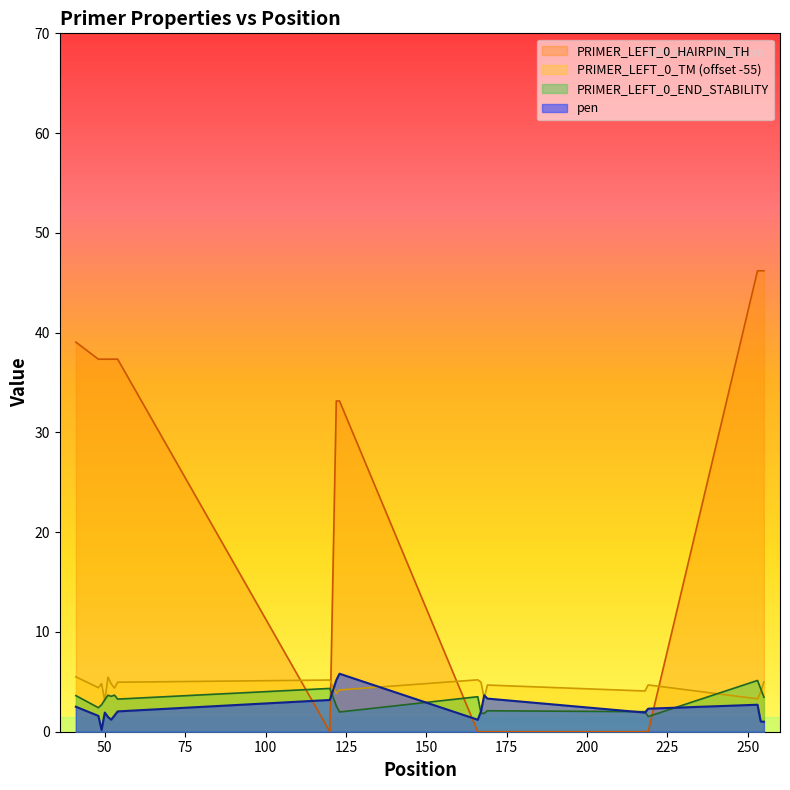

Which series has the largest total across all categories?

PRIMER_LEFT_0_HAIRPIN_TH